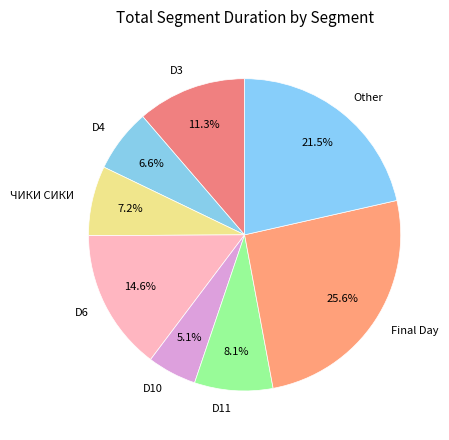

Is the sum of D11 and D10 greater than half?

No